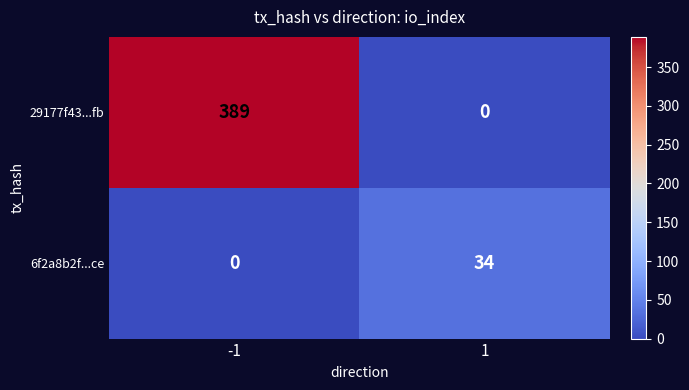

What is the greatest value displayed?

389